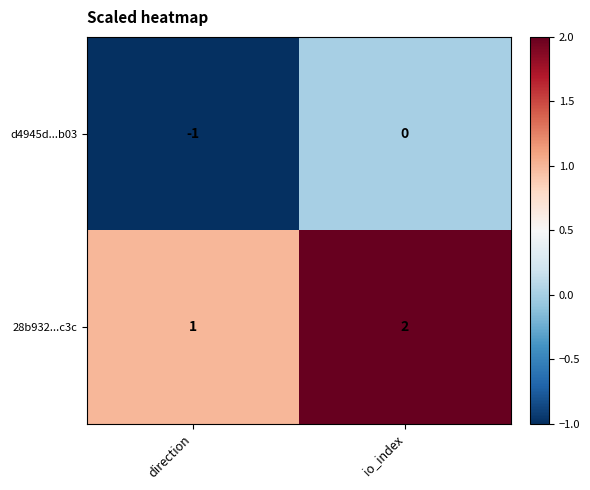

Reading left to right, what are all the values shown in this chart?

d4945d...b03: -1	0
28b932...c3c: 1	2